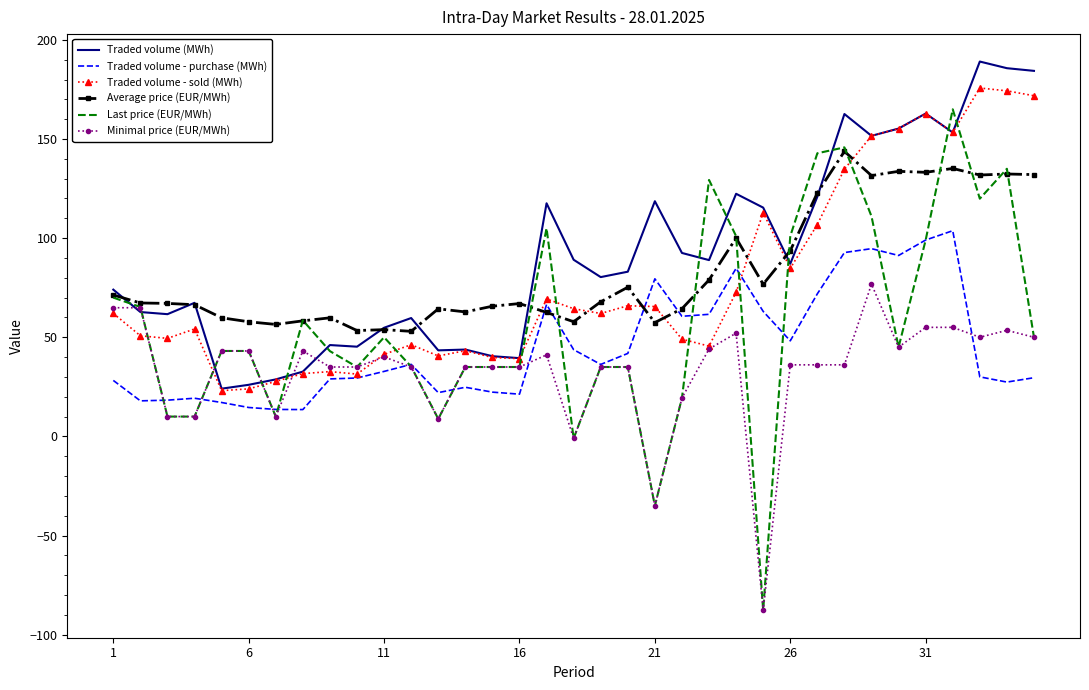

What is the maximum value for Traded volume (MWh)?

189.1